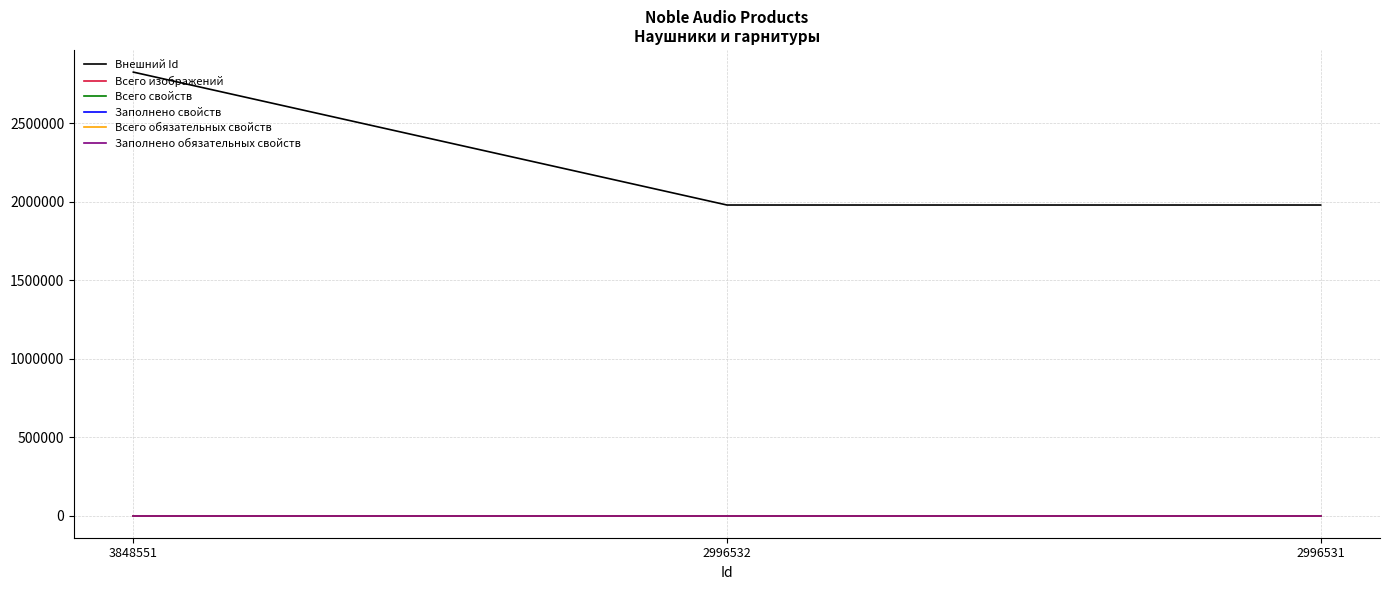

Which label corresponds to the largest value in the chart?

3848551